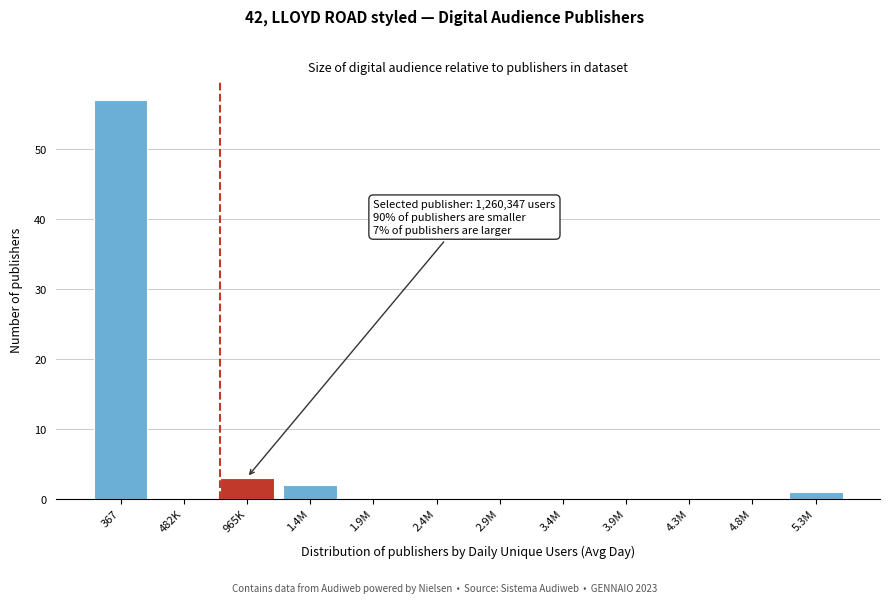

Reading left to right, extract all data points from this chart.

367=57	482K=0	965K=3	1.4M=2	1.9M=0	2.4M=0	2.9M=0	3.4M=0	3.9M=0	4.3M=0	4.8M=0	5.3M=1